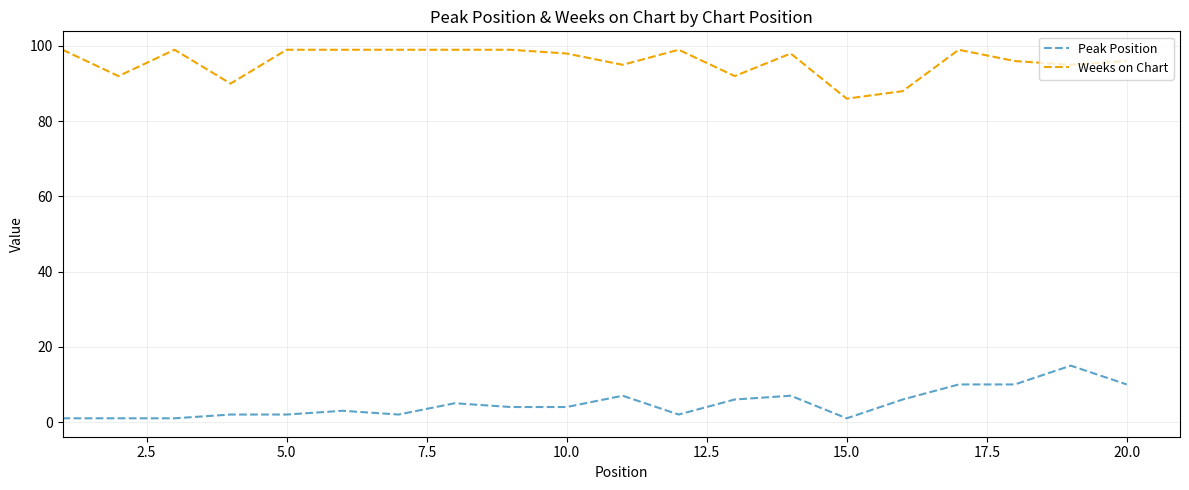

Rank the series by their average value, from lowest to highest.

Peak Position, Weeks on Chart